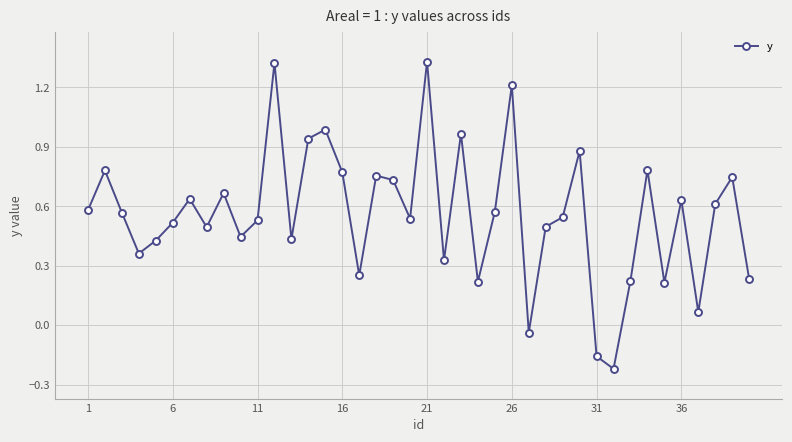

What is the sum of all values?

22.4